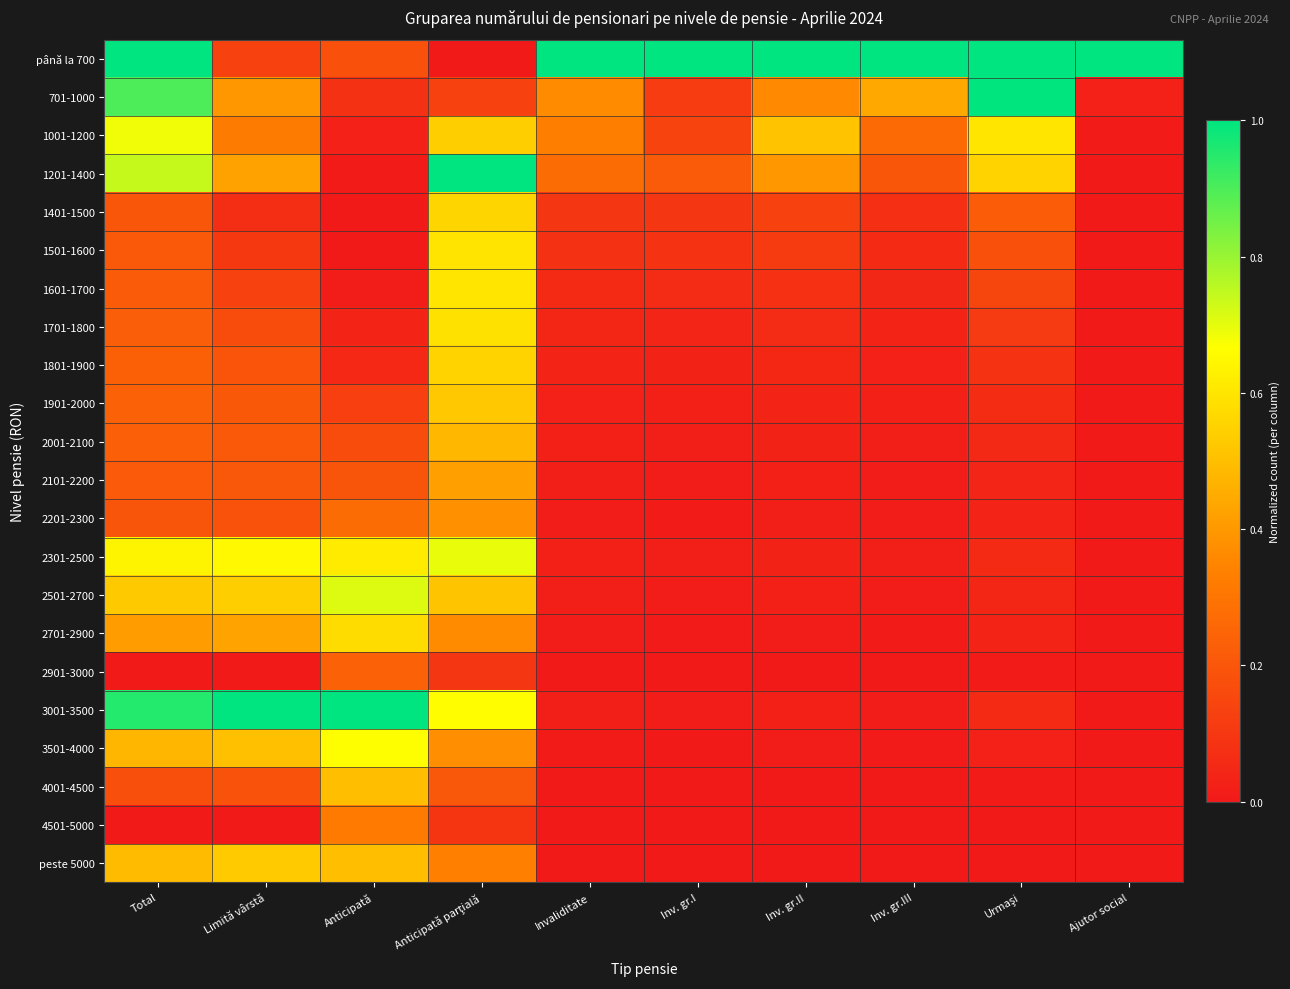

Which series has the largest total across all categories?

până la 700